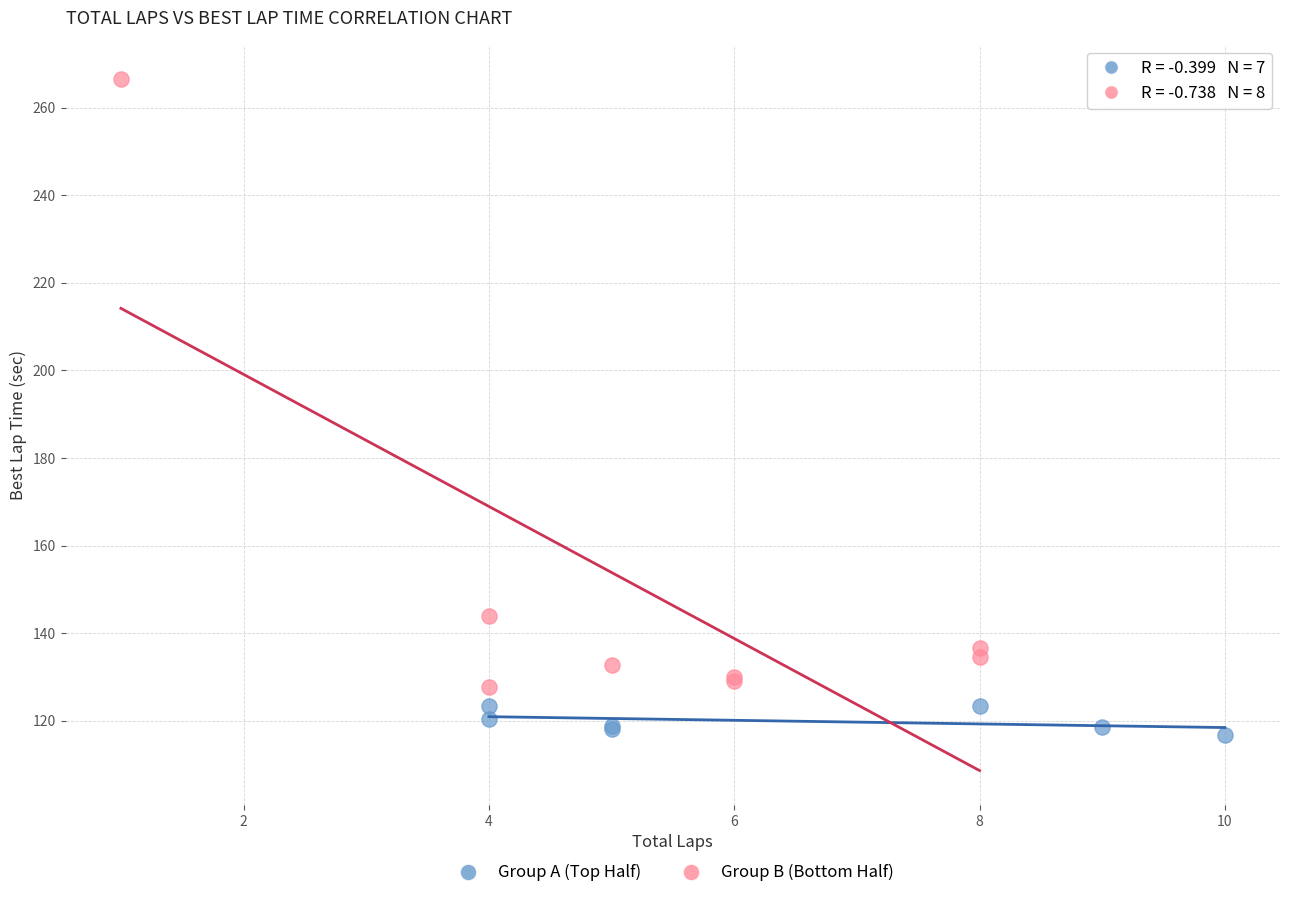

Which series reaches the maximum Y coordinate?

Group B (Bottom Half)